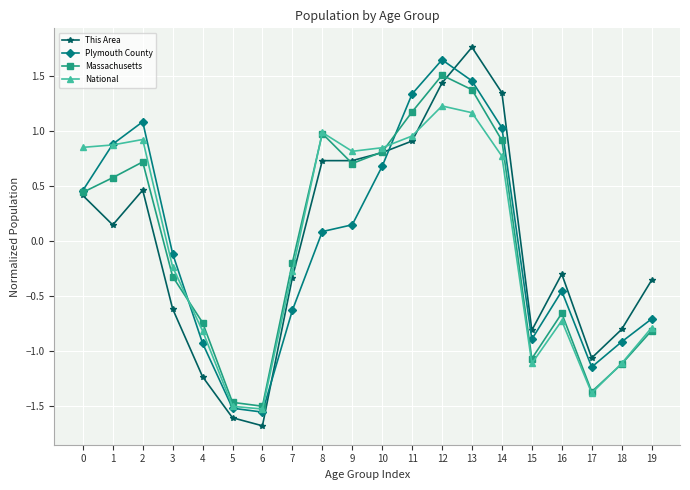

What is the approximate value of This Area at 9?

0.7